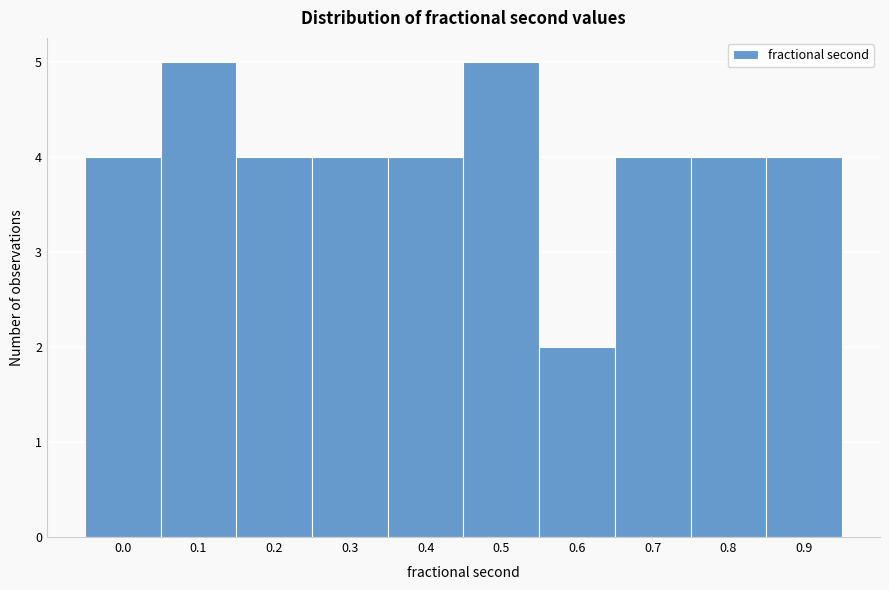

Reading left to right, what are all the values shown in this chart?

0.0=4	0.1=5	0.2=4	0.3=4	0.4=4	0.5=5	0.6=2	0.7=4	0.8=4	0.9=4